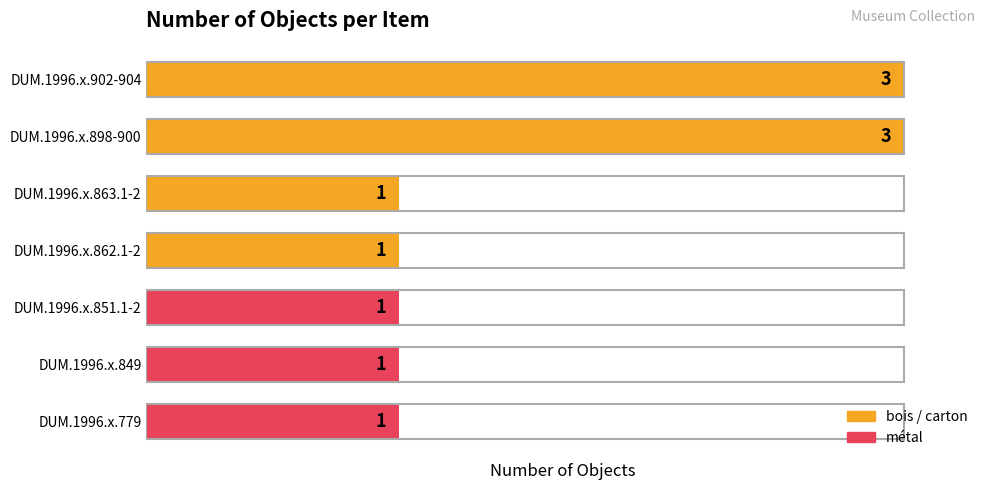

True or false: the data shows 1 at DUM.1996.x.862.1-2.

True